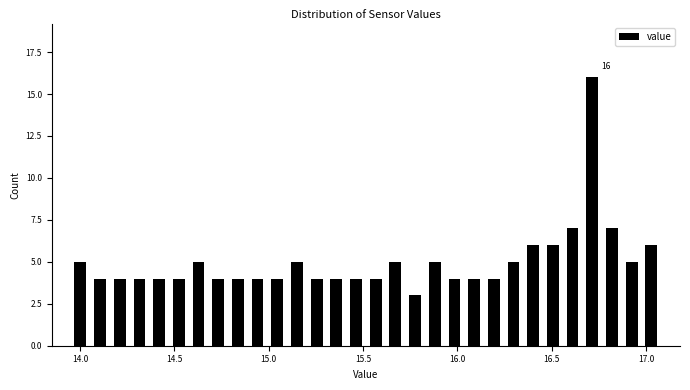

Read against the x-axis, roughly where is the centre of the tallest bar?

16.70